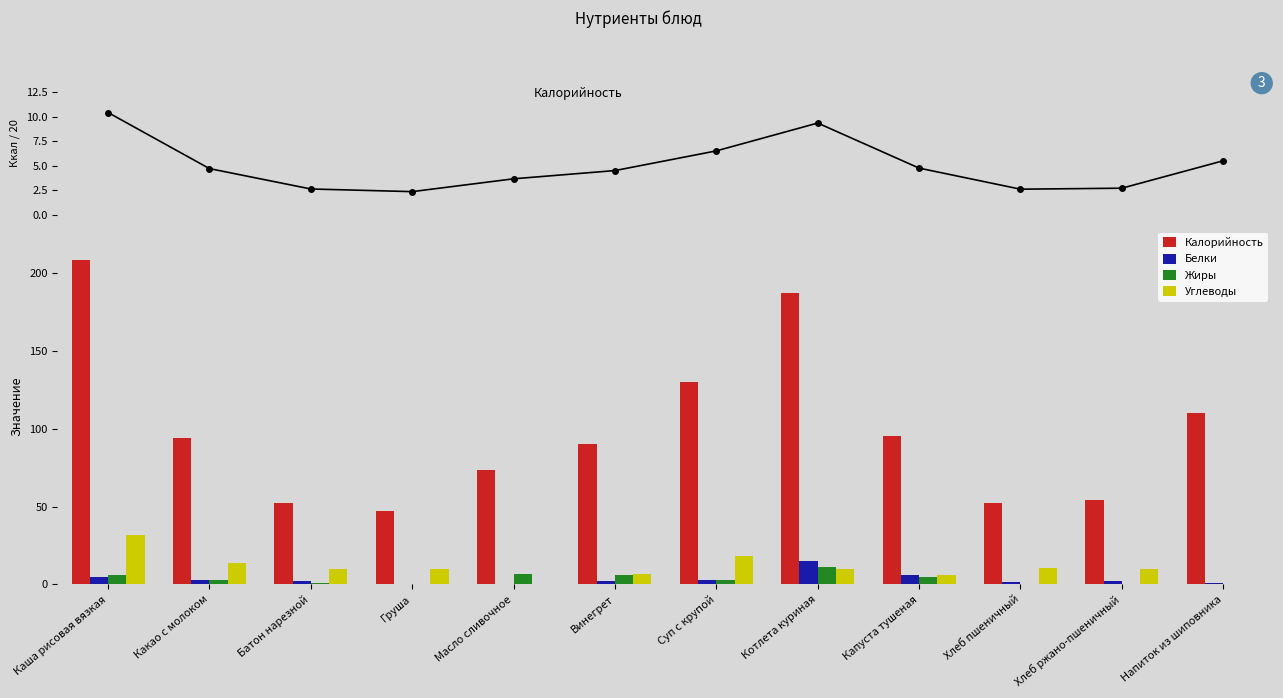

What is the label of the 3rd bar from the right?

Хлеб пшеничный